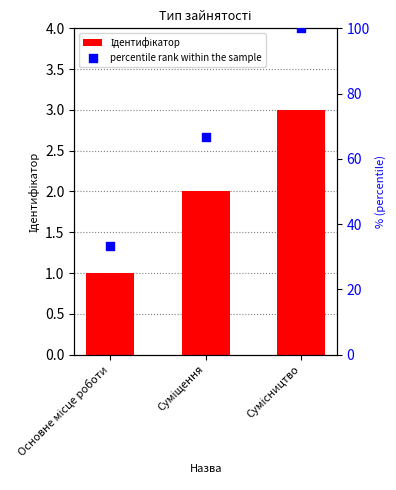

Which series has the largest total across all categories?

percentile rank within the sample